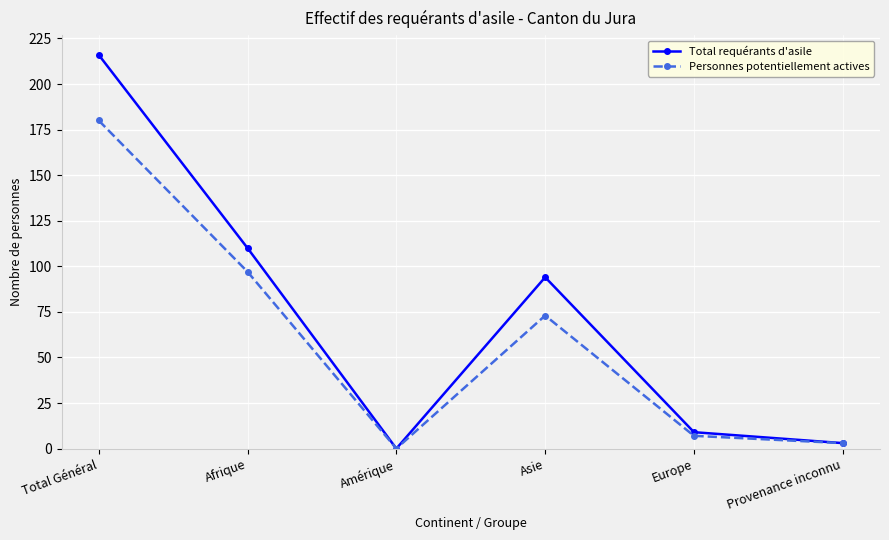

What is the average value of the Total requérants d'asile series?

72